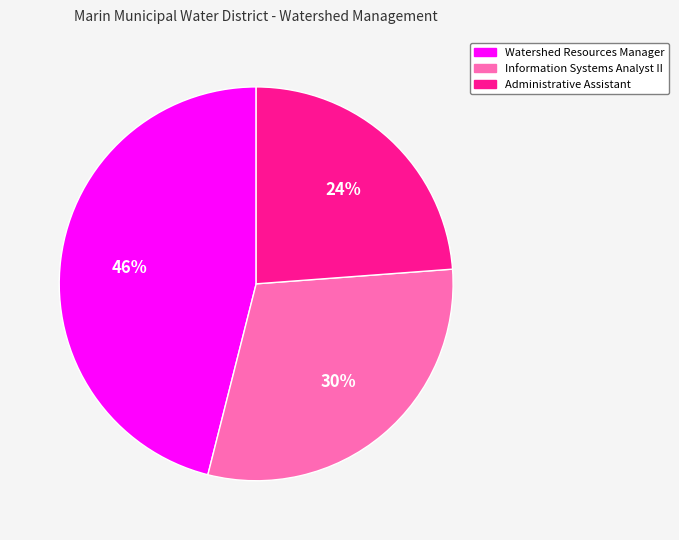

How many slices are in this pie chart?

3